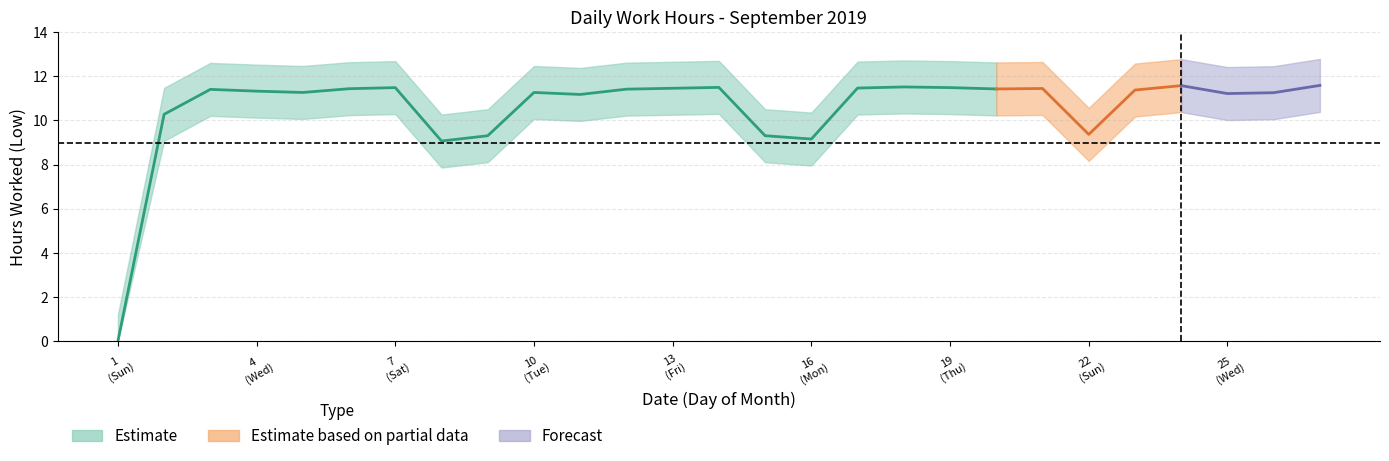

Reading left to right, list all the values displayed in this chart.

0.0	10.3	11.4	11.3	11.3	11.4	11.5	9.1	9.3	11.3	11.2	11.4	11.5	11.5	9.3	9.2	11.5	11.5	11.5	11.4	11.4	9.4	11.4	11.6	11.2	11.3	11.6